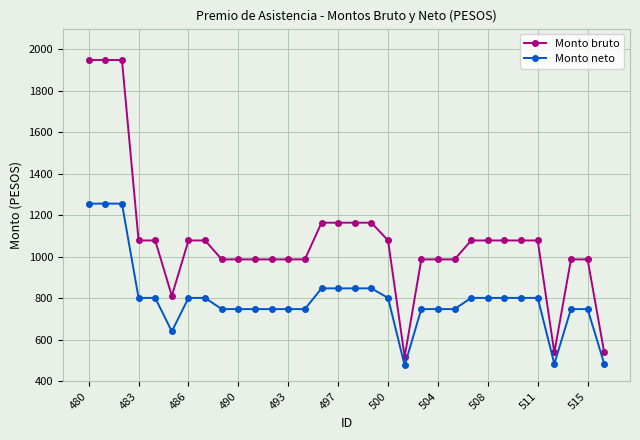

Which series has the largest range (max minus min)?

Monto bruto